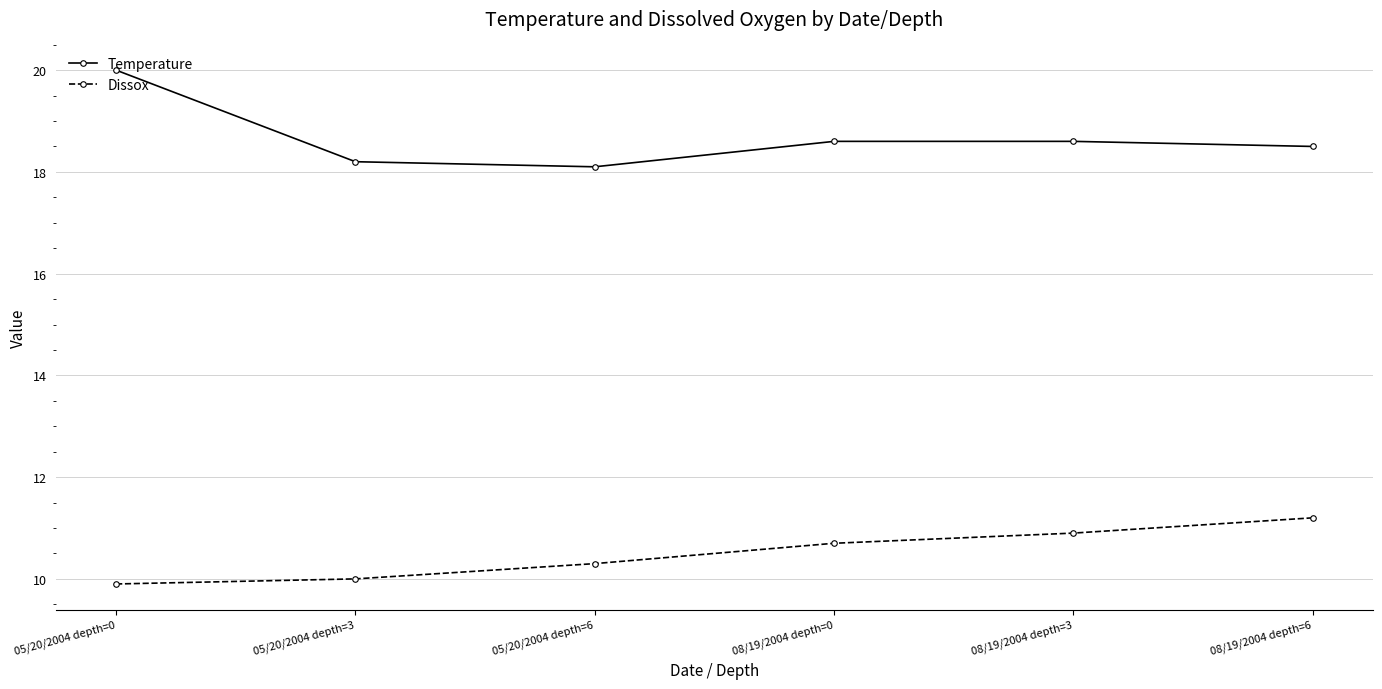

Reading right to left, what are all the values shown in this chart?

Temperature: 18.5	18.6	18.6	18.1	18.2	20.0
Dissox: 11.2	10.9	10.7	10.3	10.0	9.9